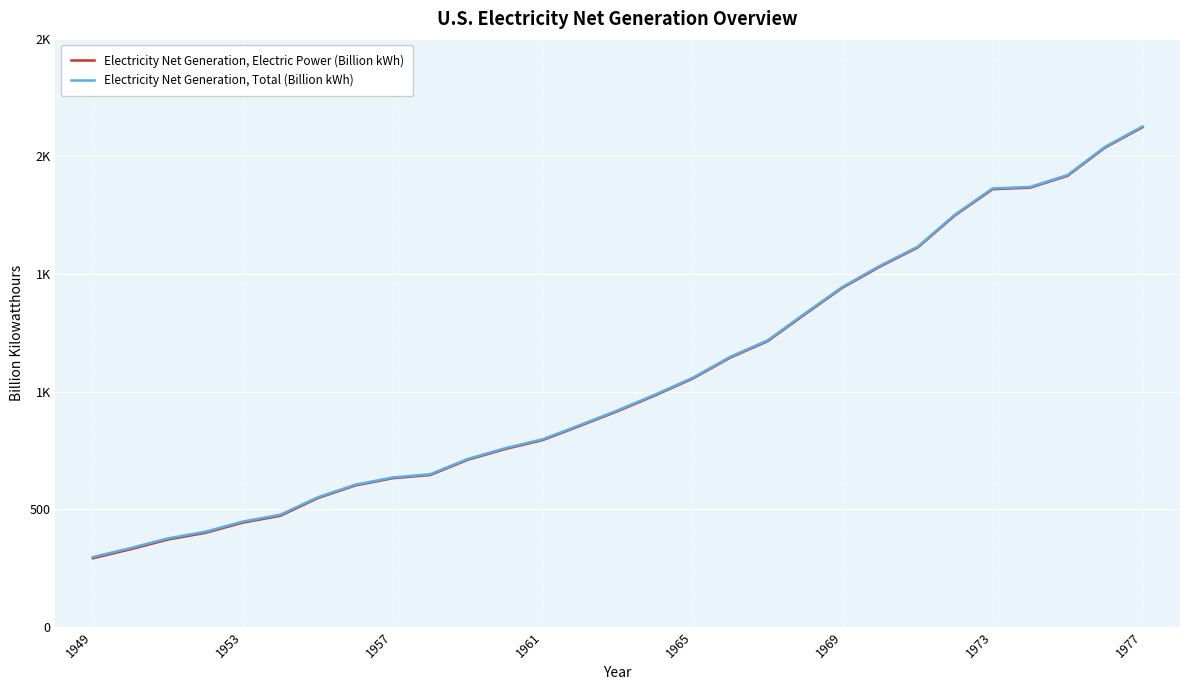

Is this an area chart (filled region under the line)?

No